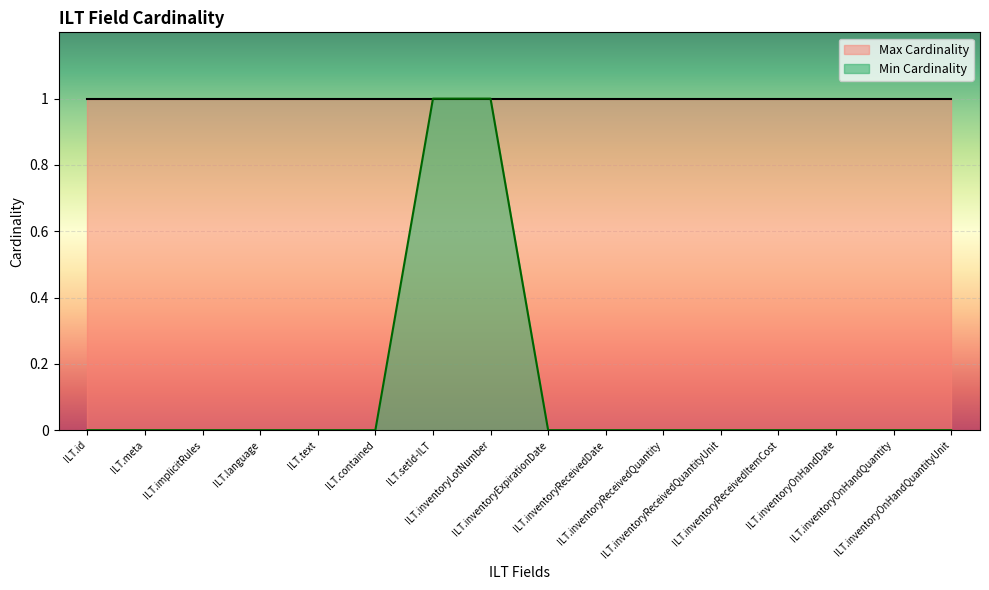

What is the greatest value displayed?

1